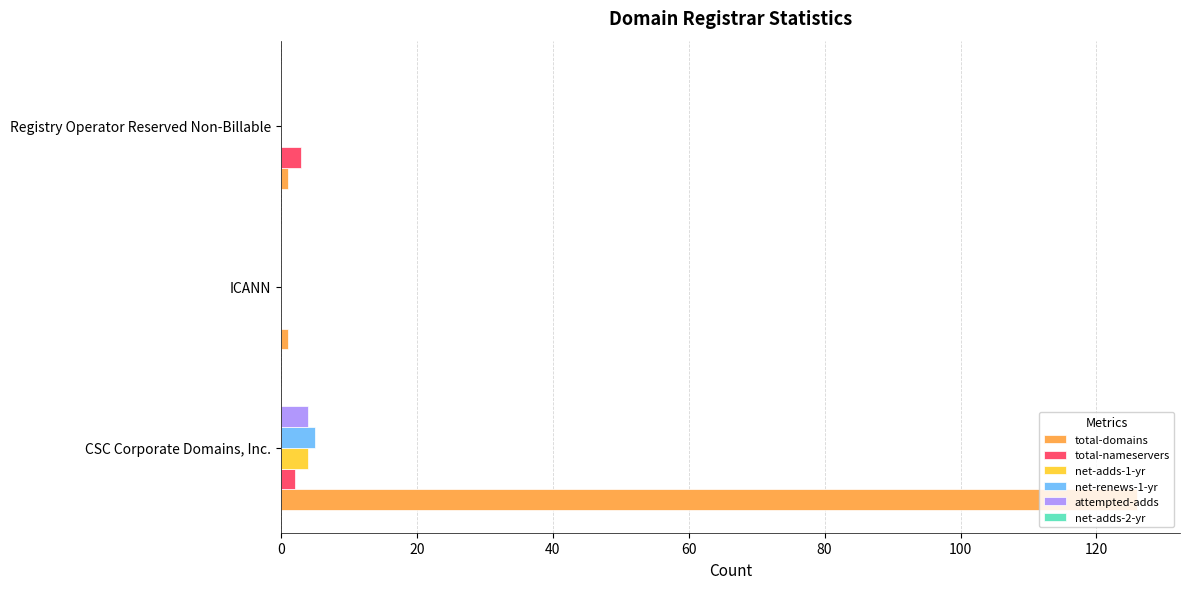

Which series has the largest range (max minus min)?

total-domains